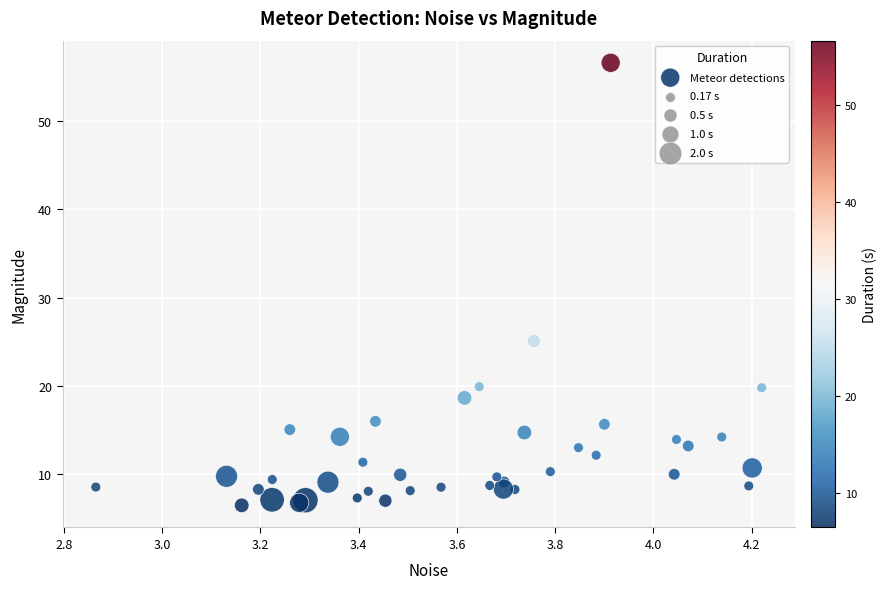

What Y value in the scatter plot is closest to 31?

25.1